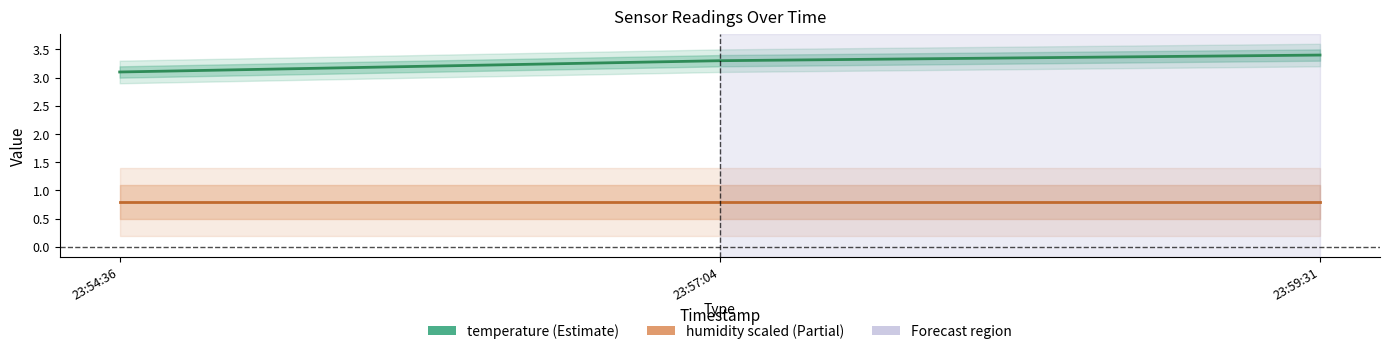

What is the minimum value for humidity (scaled)?

0.8